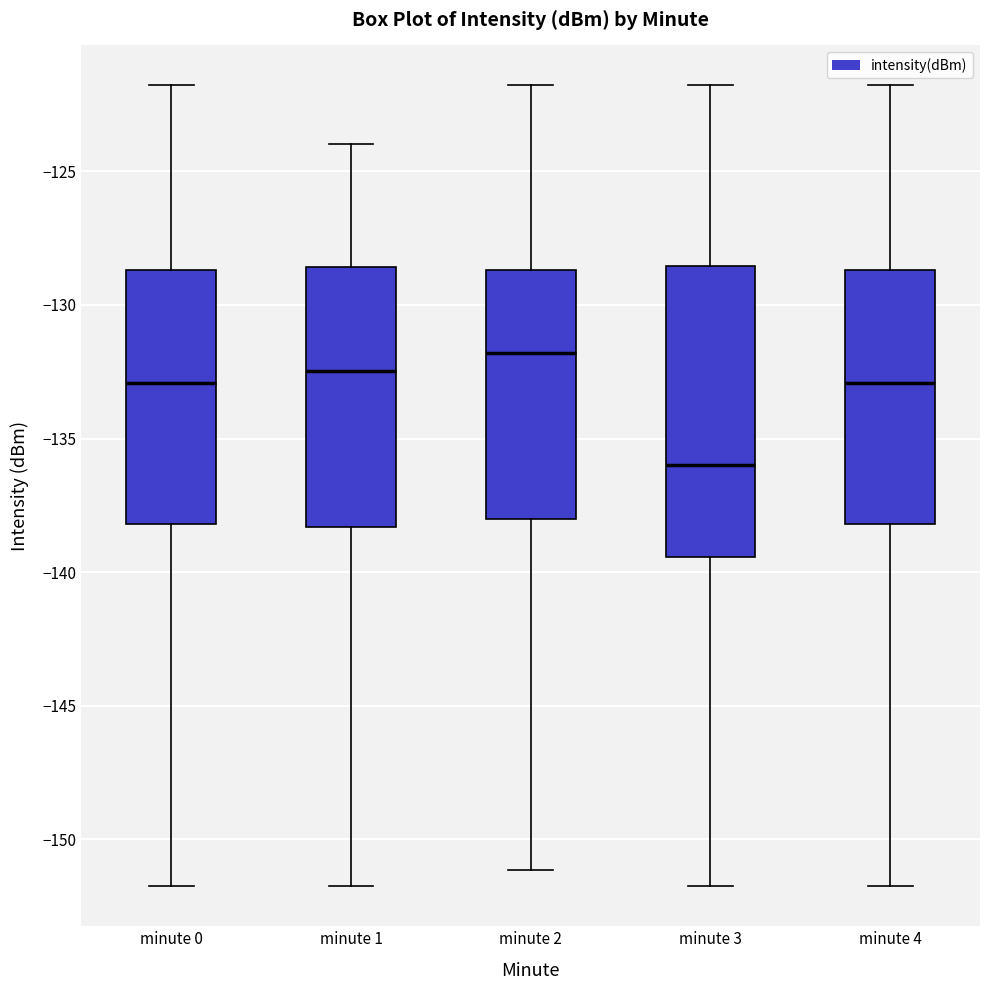

Which box is the tallest, from its lower edge to its upper edge?

minute 3